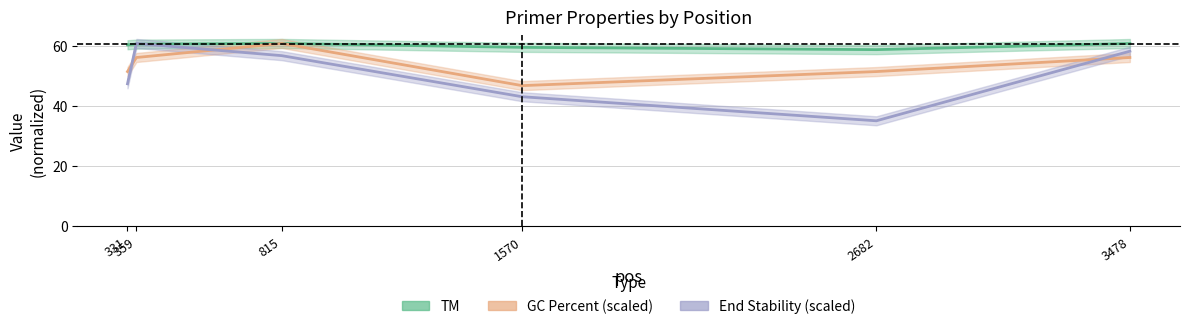

What is the difference between the maximum and minimum values in the PRIMER_LEFT_0_TM series?

2.1